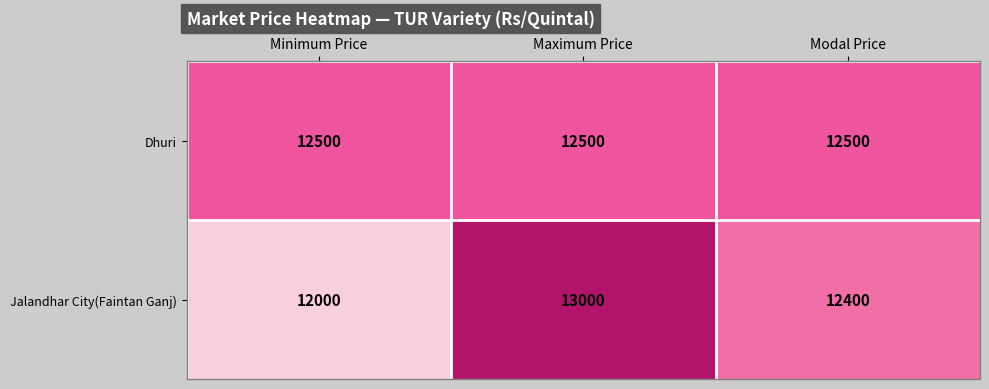

What is the difference between the maximum and minimum values in the Jalandhar City(Faintan Ganj) series?

1000